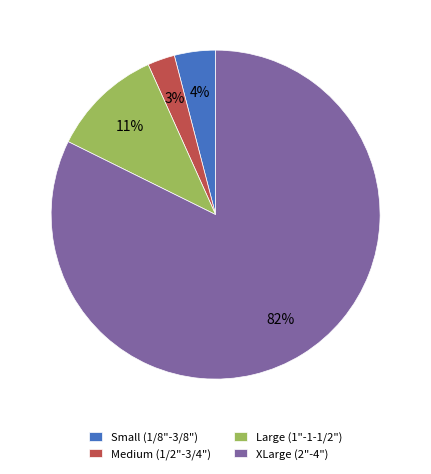

The Medium (1/2"-3/4") slice represents 3% of the pie. True or false?

True